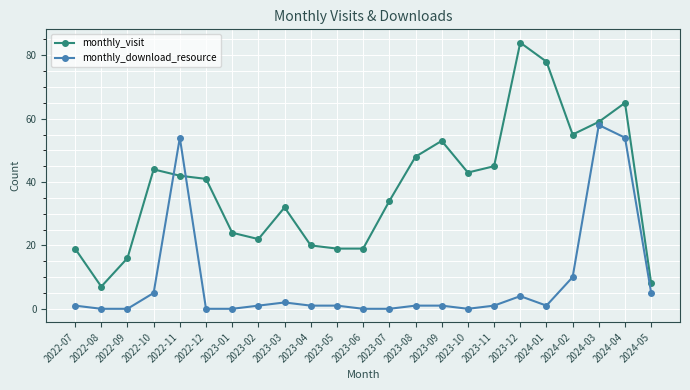

Which series ends up on top after the final intersection of monthly_download_resource and monthly_visit?

monthly_visit